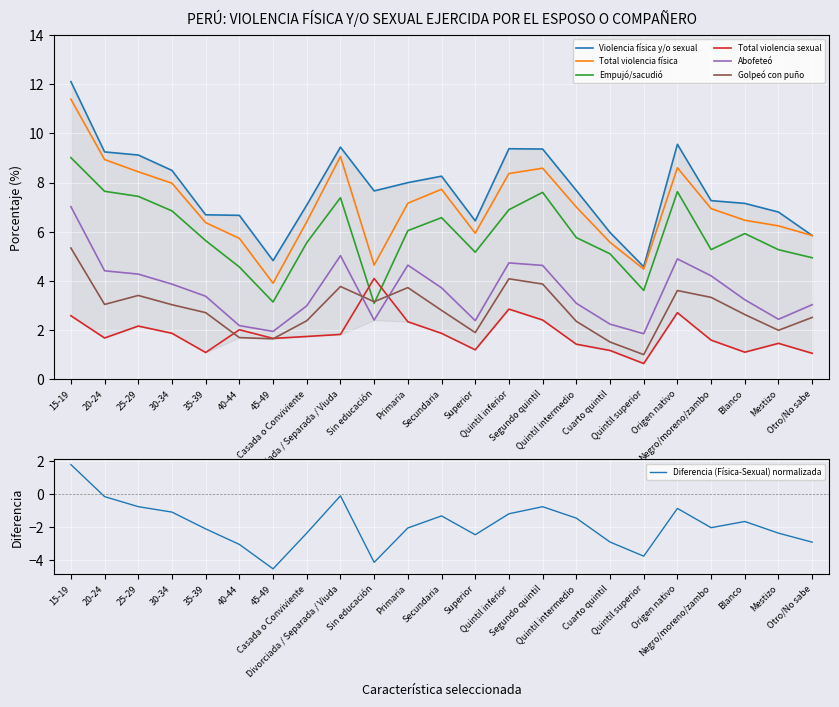

Which category has the lowest value across all series?

Quintil superior